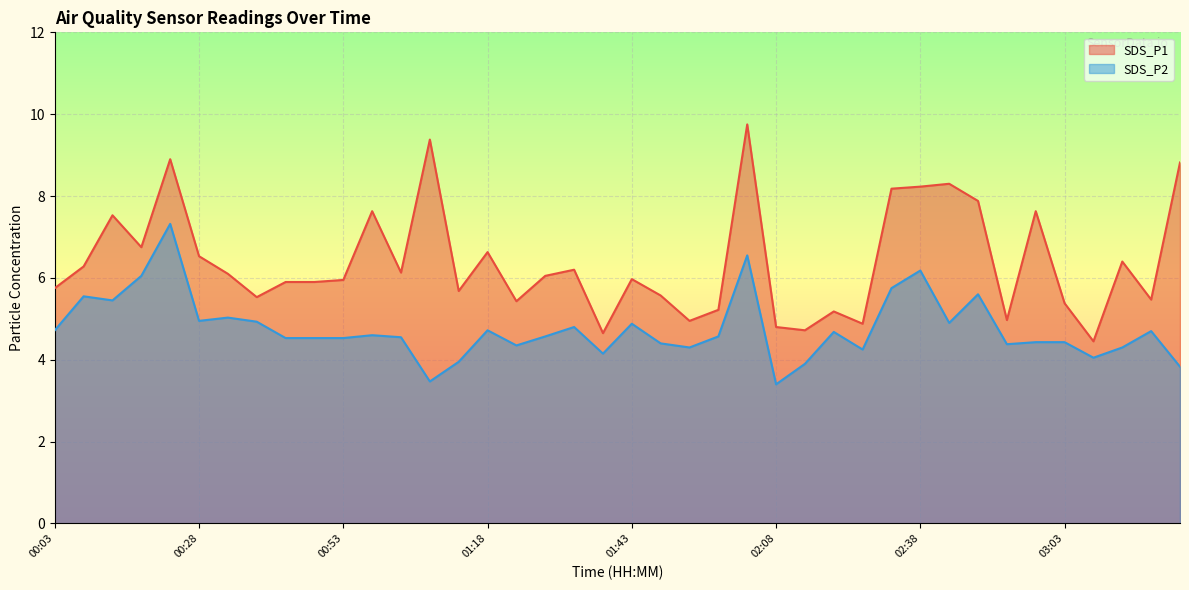

Which has a higher value, 00:03 or 01:03?

01:03